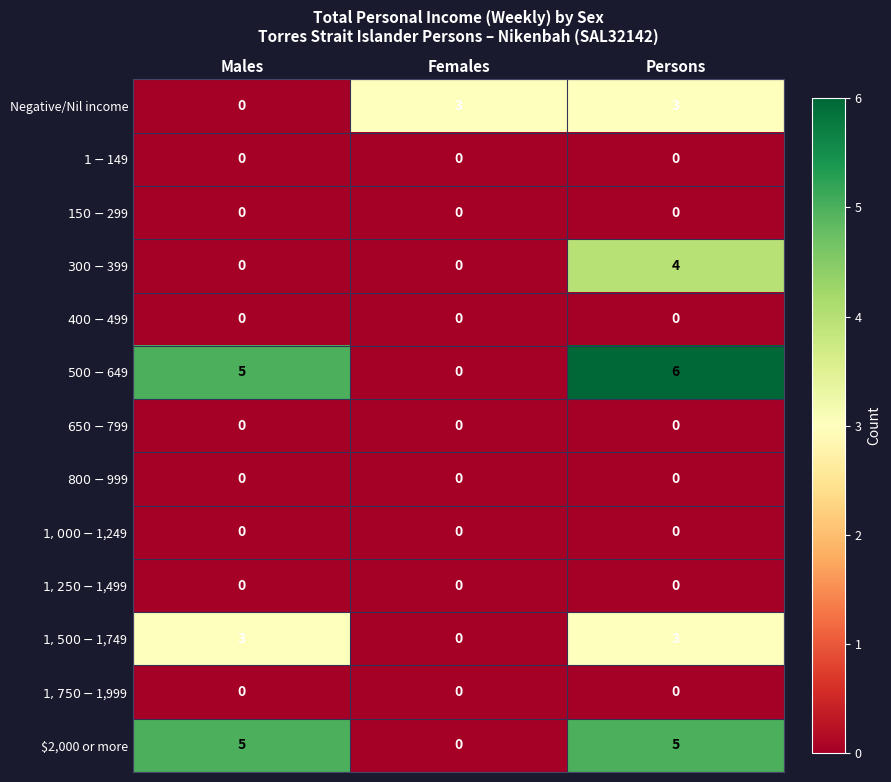

What is the total value across all series at Males?

13